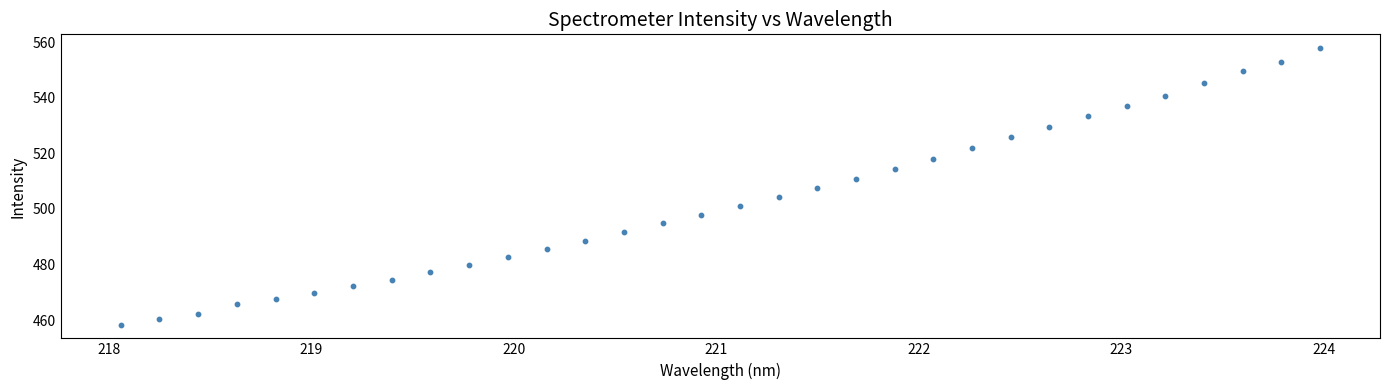

What is the range of X values (max minus min)?

5.9